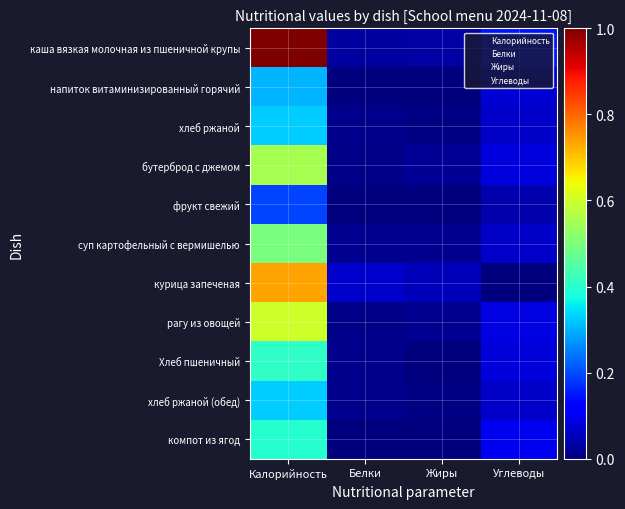

True or false: суп картофельный с вермишелью has a value of 0.8 at Калорийность.

False